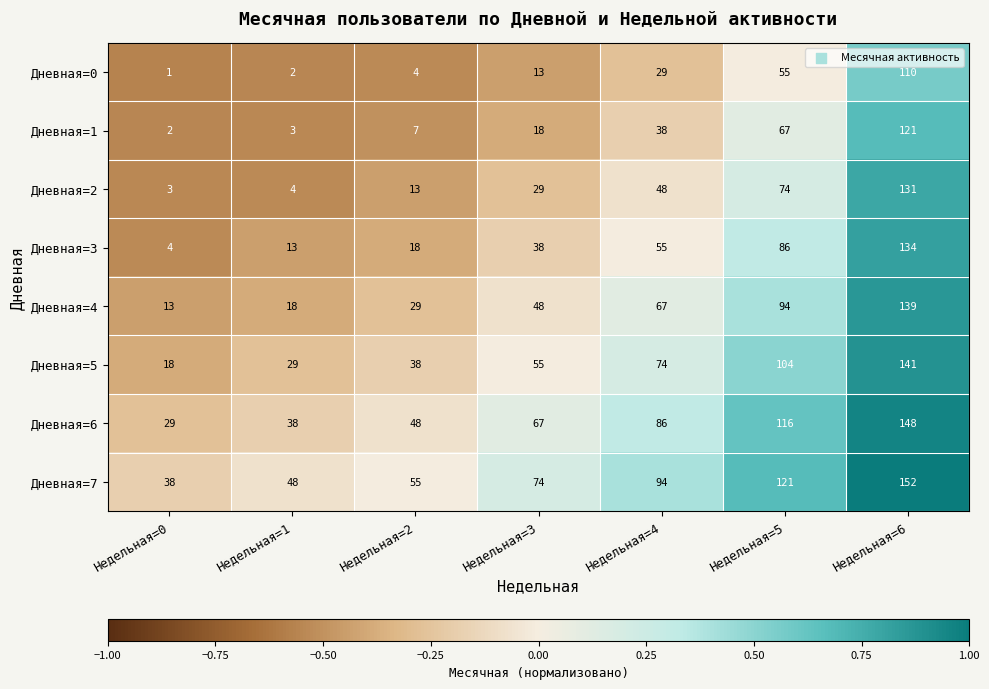

Which category has the lowest value across all series?

Недельная=0